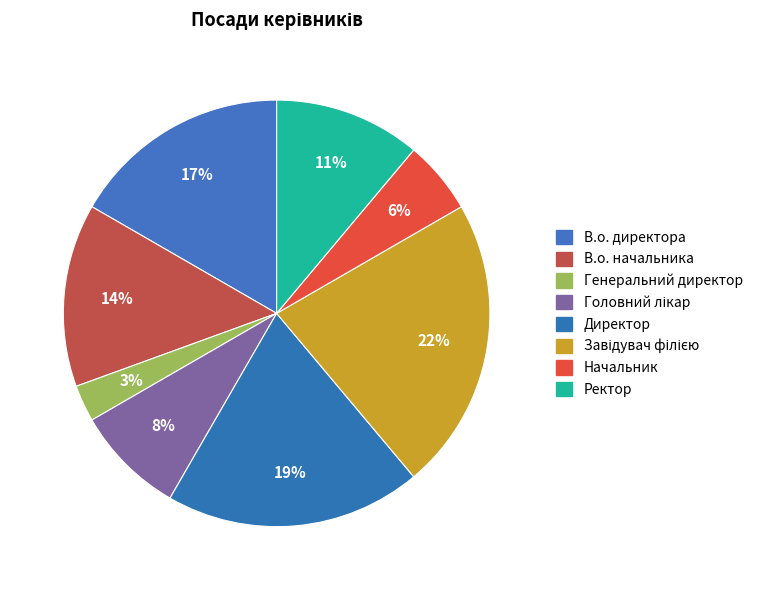

Which slice is the largest?

Завідувач філією